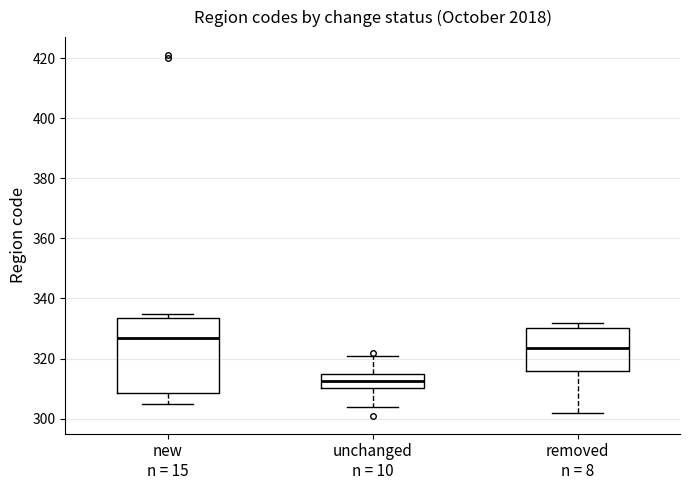

Reading left to right, read every box against the y-axis: the position of its median line, the range the box covers, and the ends of its whiskers. The values are not printed on the chart, so give them approximately, as read against the axis.

new n = 15: median 328, box 308 to 334, whiskers 306 to 336
unchanged n = 10: median 312, box 310 to 314, whiskers 304 to 322
removed n = 8: median 324, box 316 to 330, whiskers 302 to 332